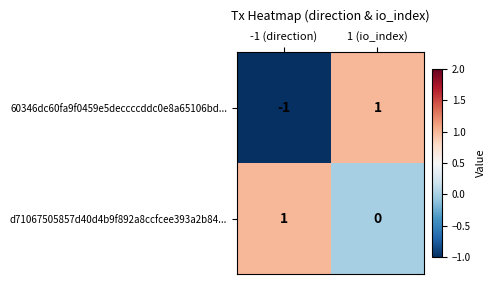

Reading right to left, transcribe all the data shown in this chart.

60346dc60fa9f0459e5deccccddc0e8a65106bd...: 1	-1
d71067505857d40d4b9f892a8ccfcee393a2b84...: 0	1